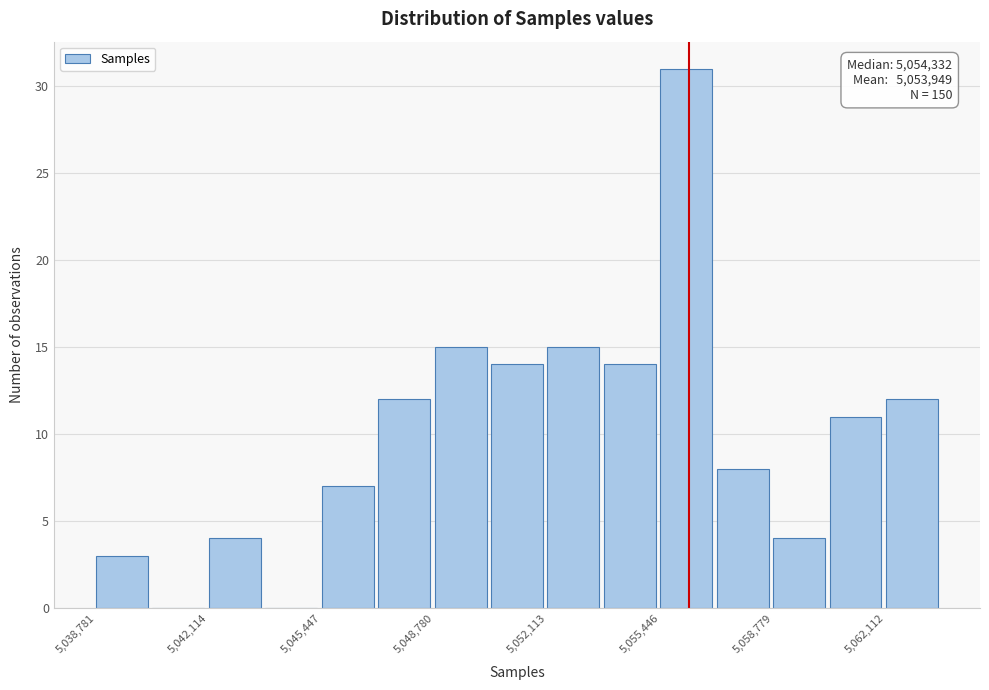

Around what value on the x-axis is the tallest bar? Give the approximate position of its centre, as read against the axis.

5056000